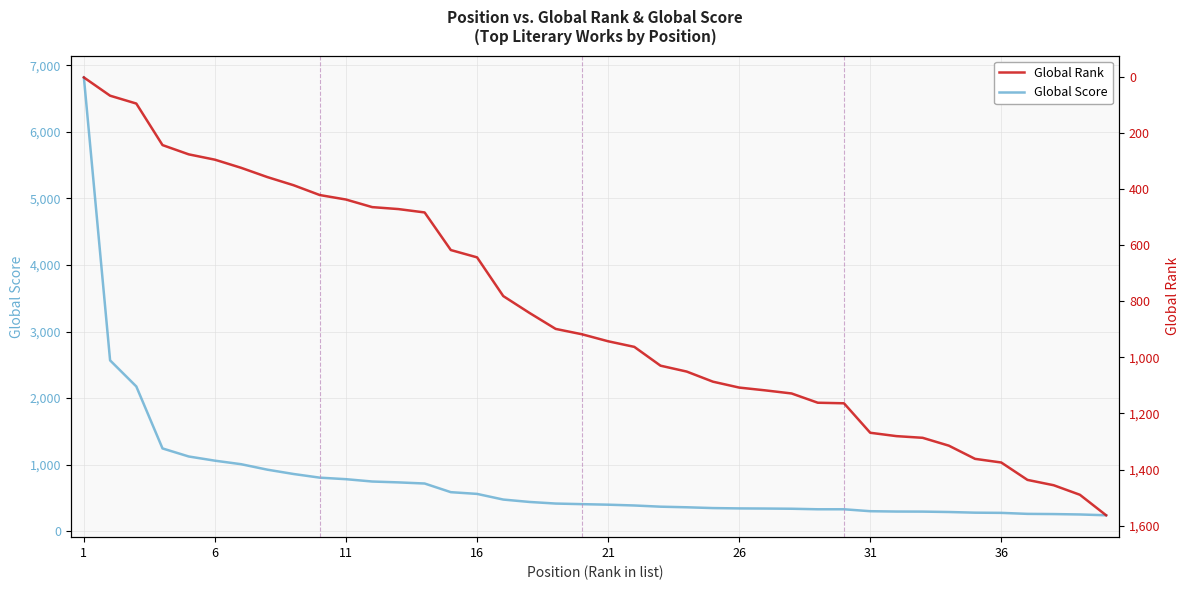

What is the maximum value for Global Score?

6817